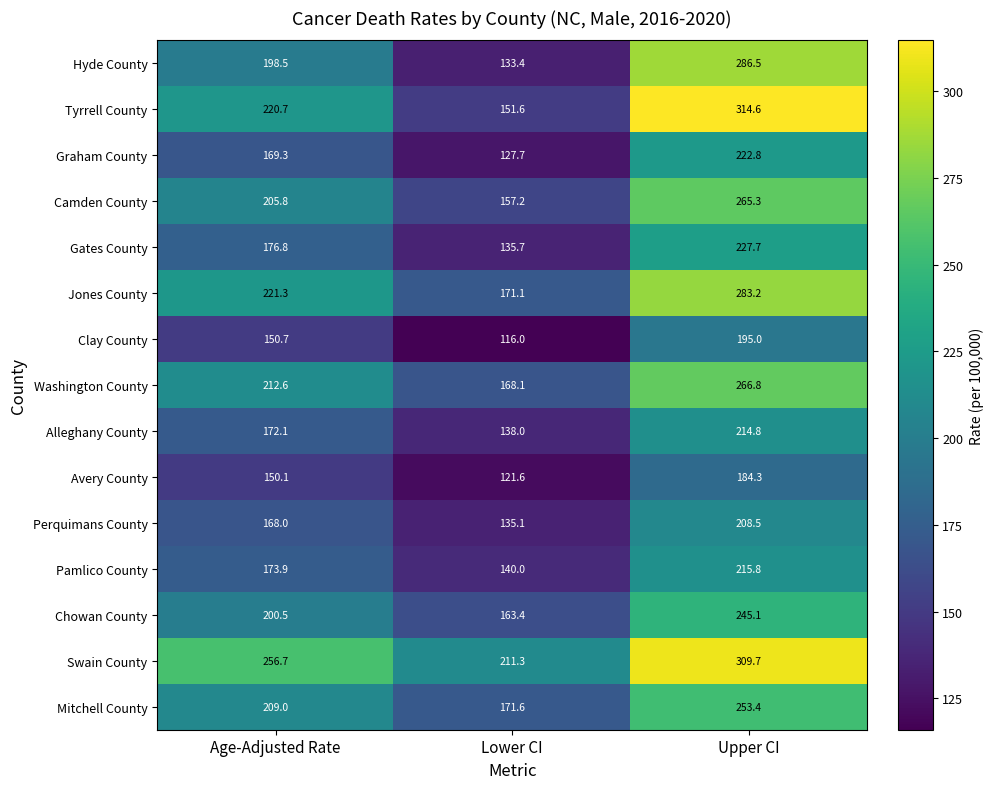

Which series has the largest total across all categories?

Swain County